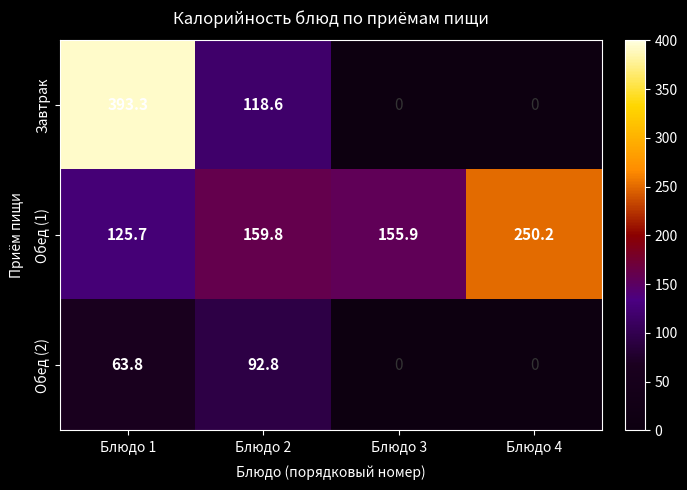

Between Блюдо 2 and Блюдо 3, which series saw the biggest shift?

Завтрак